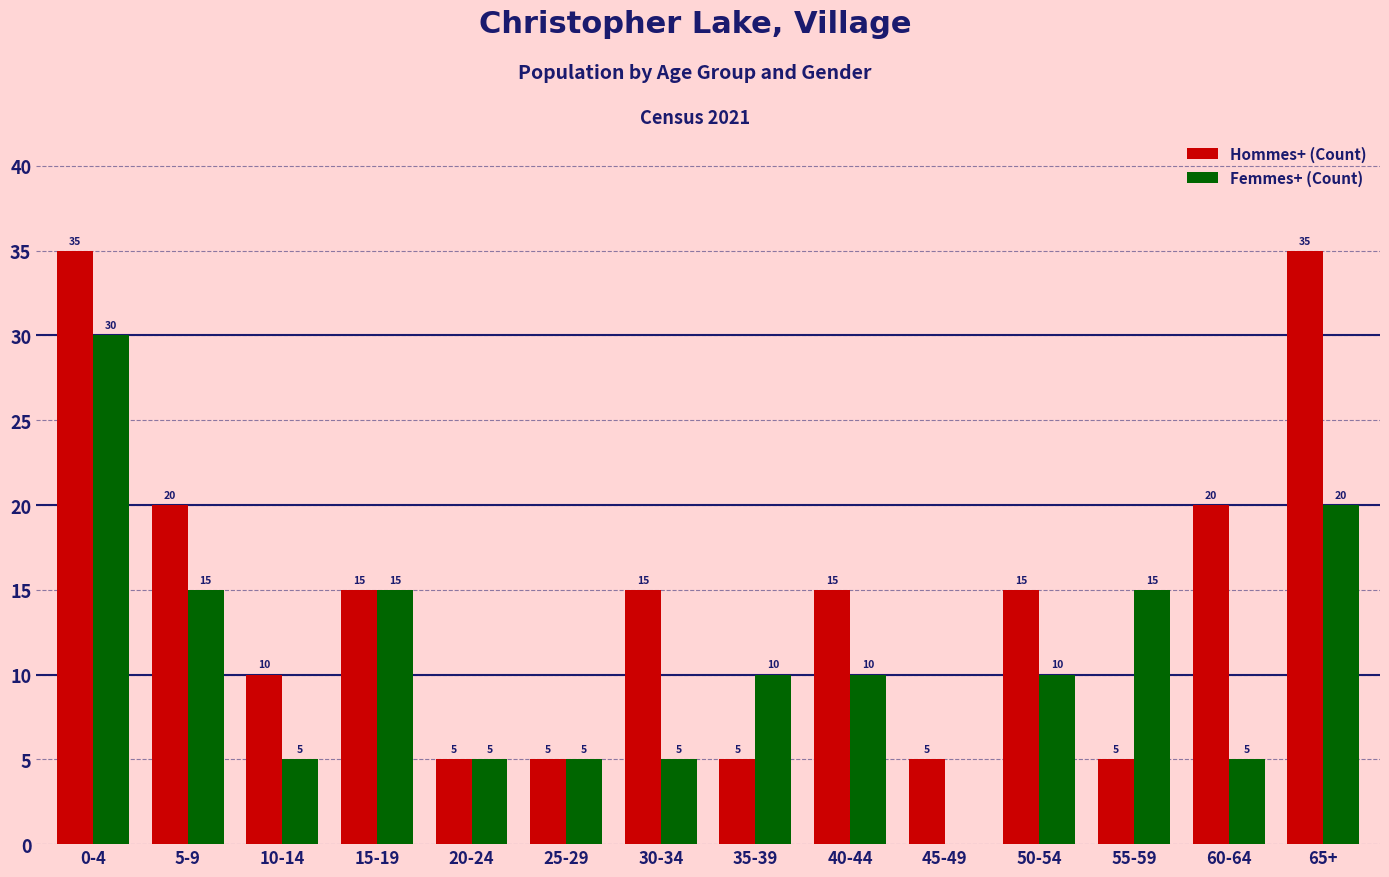

What is the average value of the Hommes+ (Count) series?

15